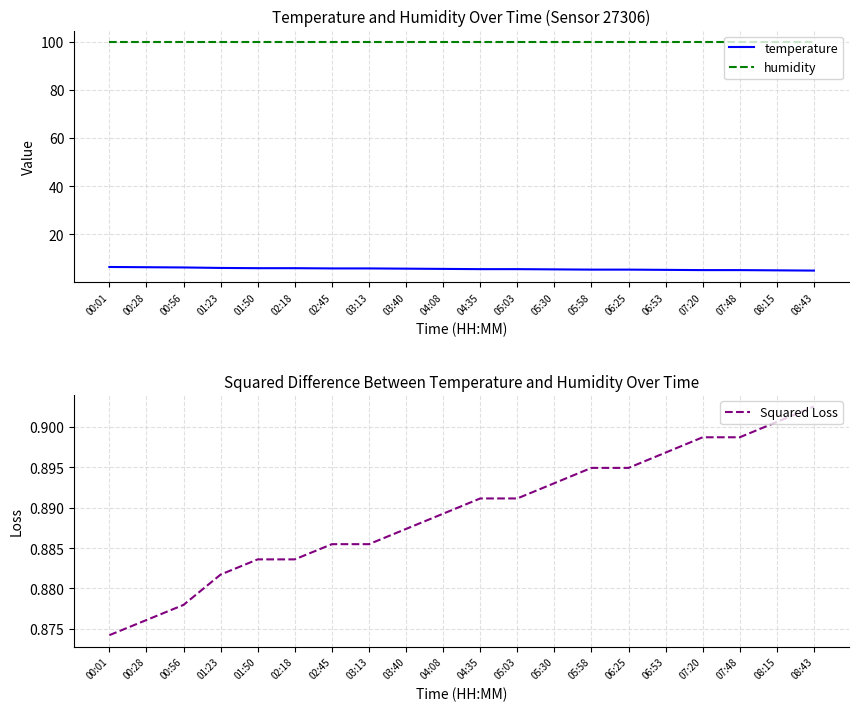

Which series has the largest total across all categories?

humidity